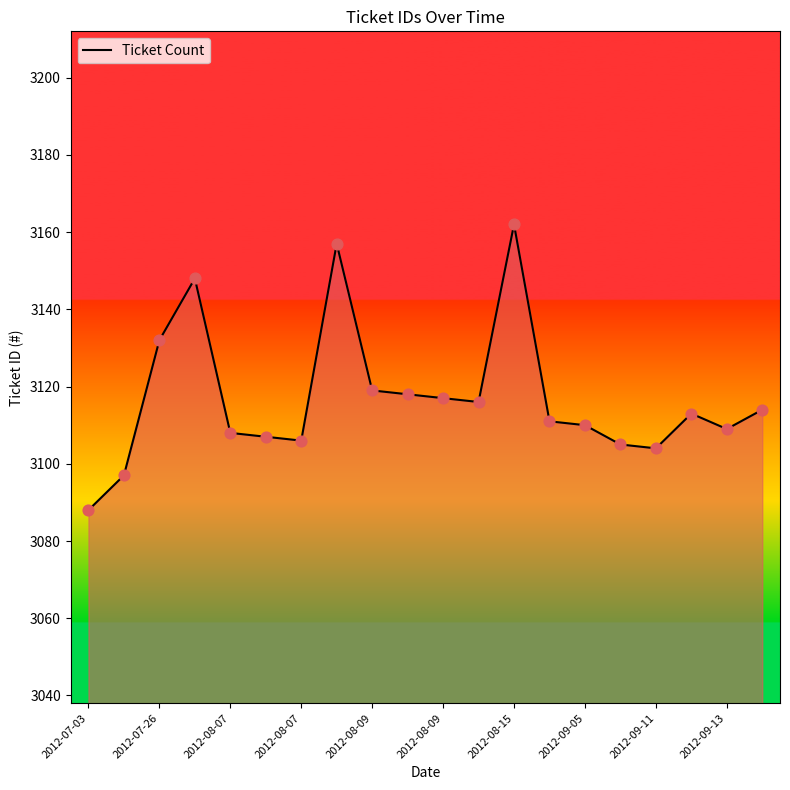

What is the greatest value displayed?

3162